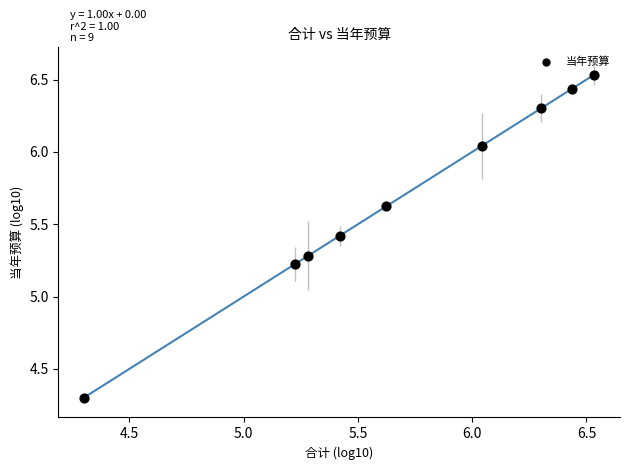

What is the range of Y values (max minus min)?

2.2